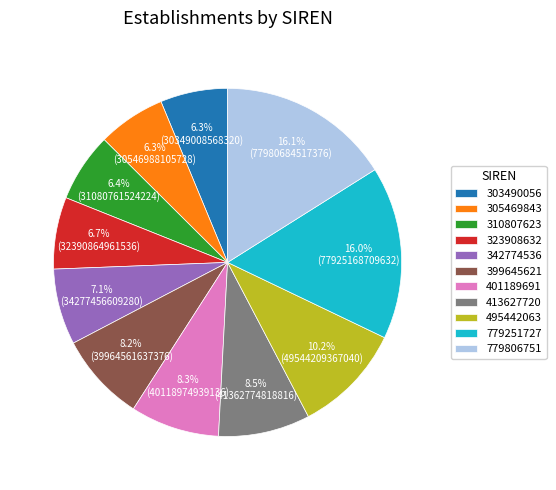

What is the total percentage of 305469843 and 779251727?

22.3%